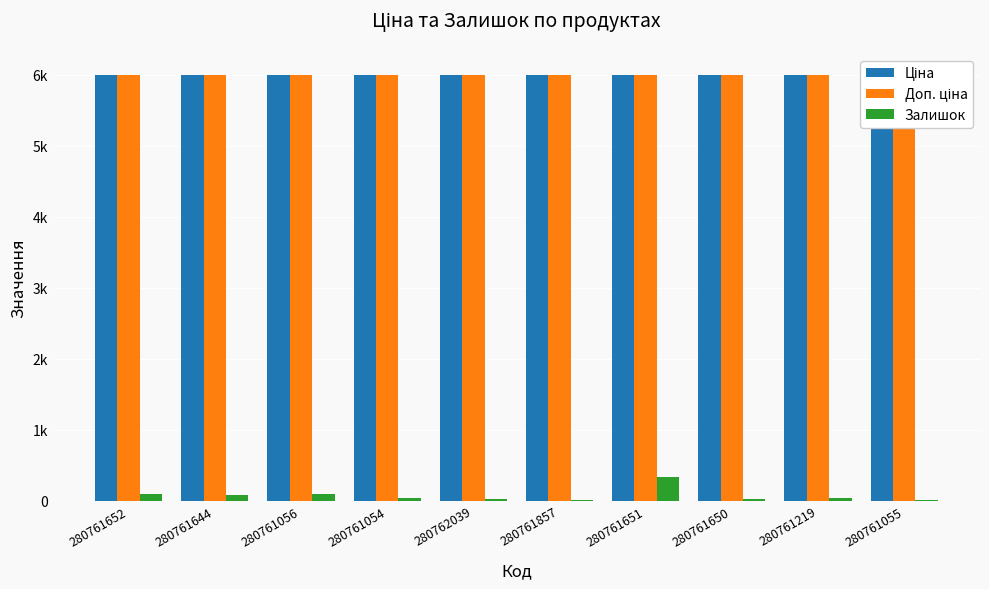

Which series has the largest total across all categories?

Ціна